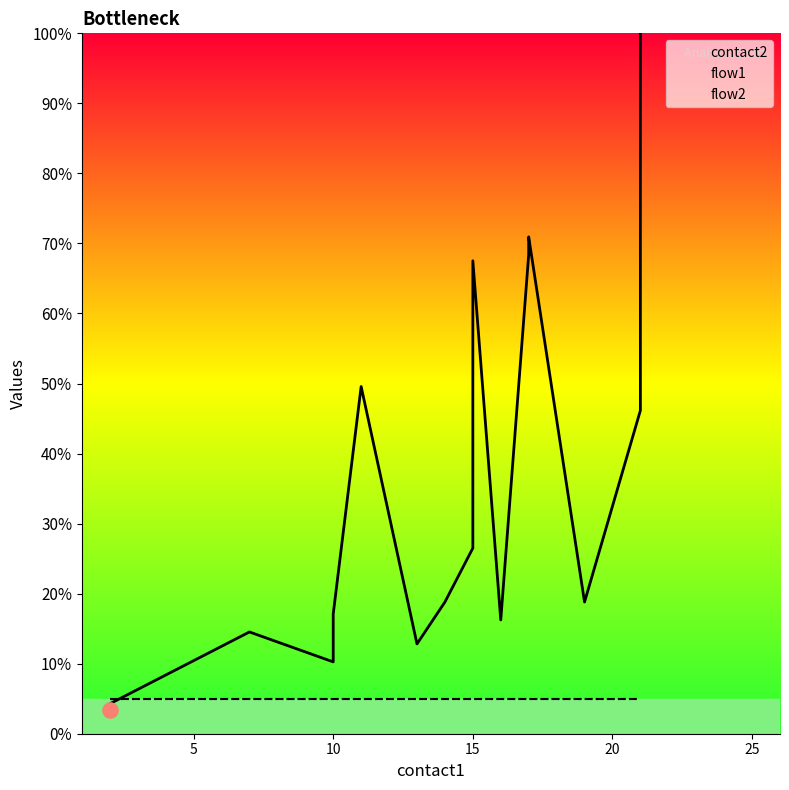

Which series reaches the maximum Y coordinate?

contact2